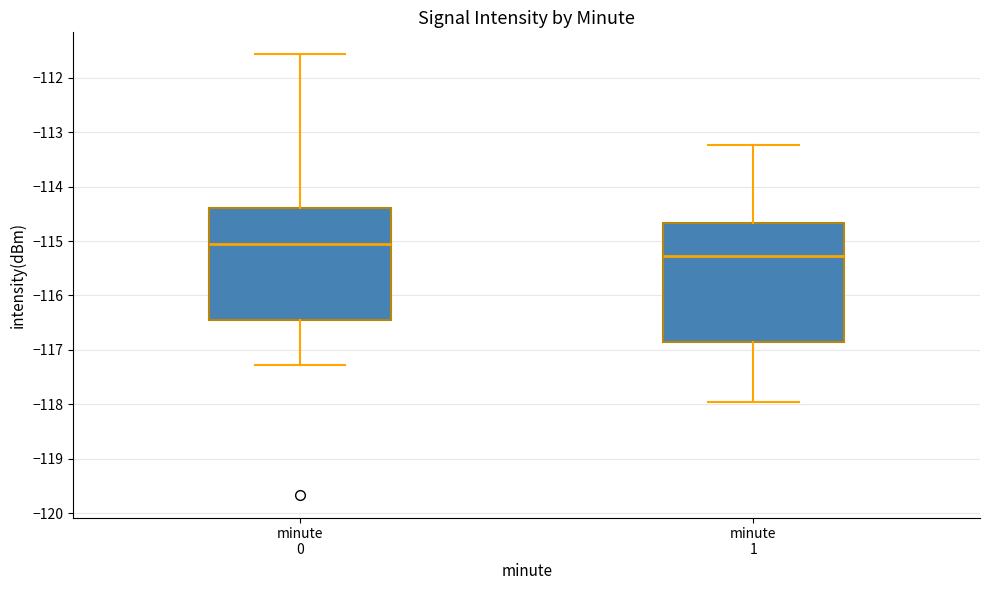

Which box has the highest median line?

minute 0